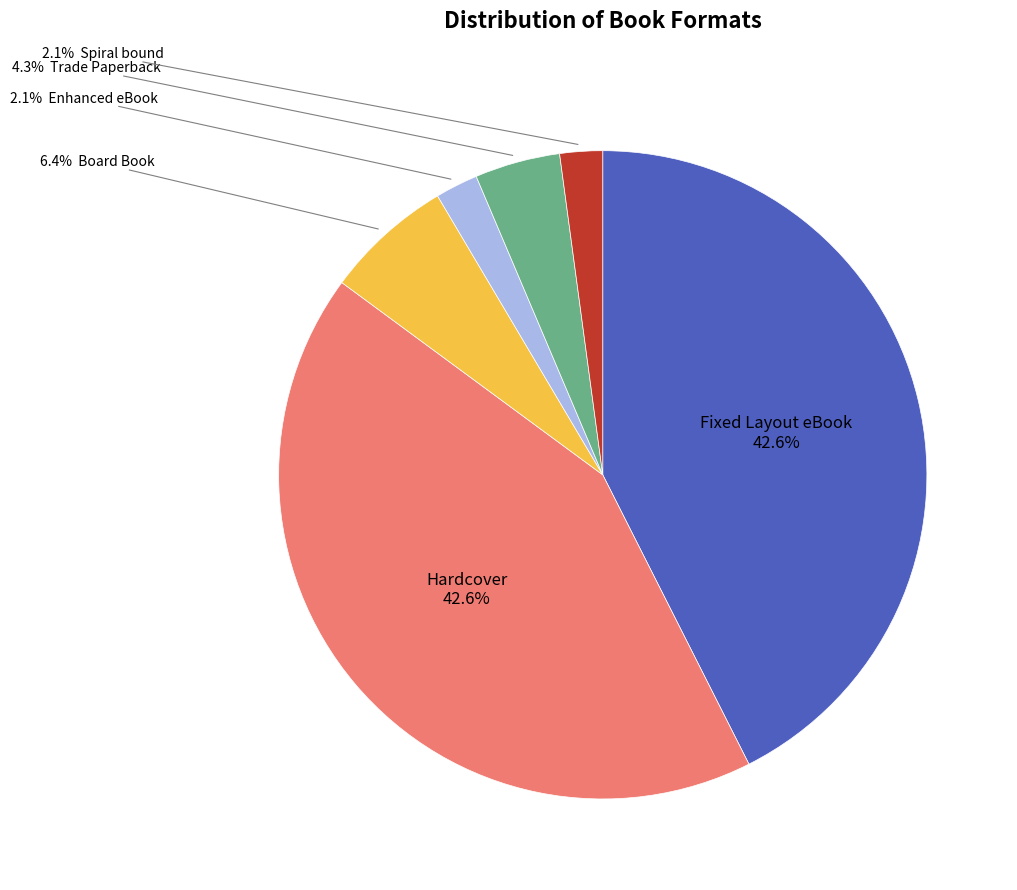

Is there any slice that represents more than half of the pie?

No